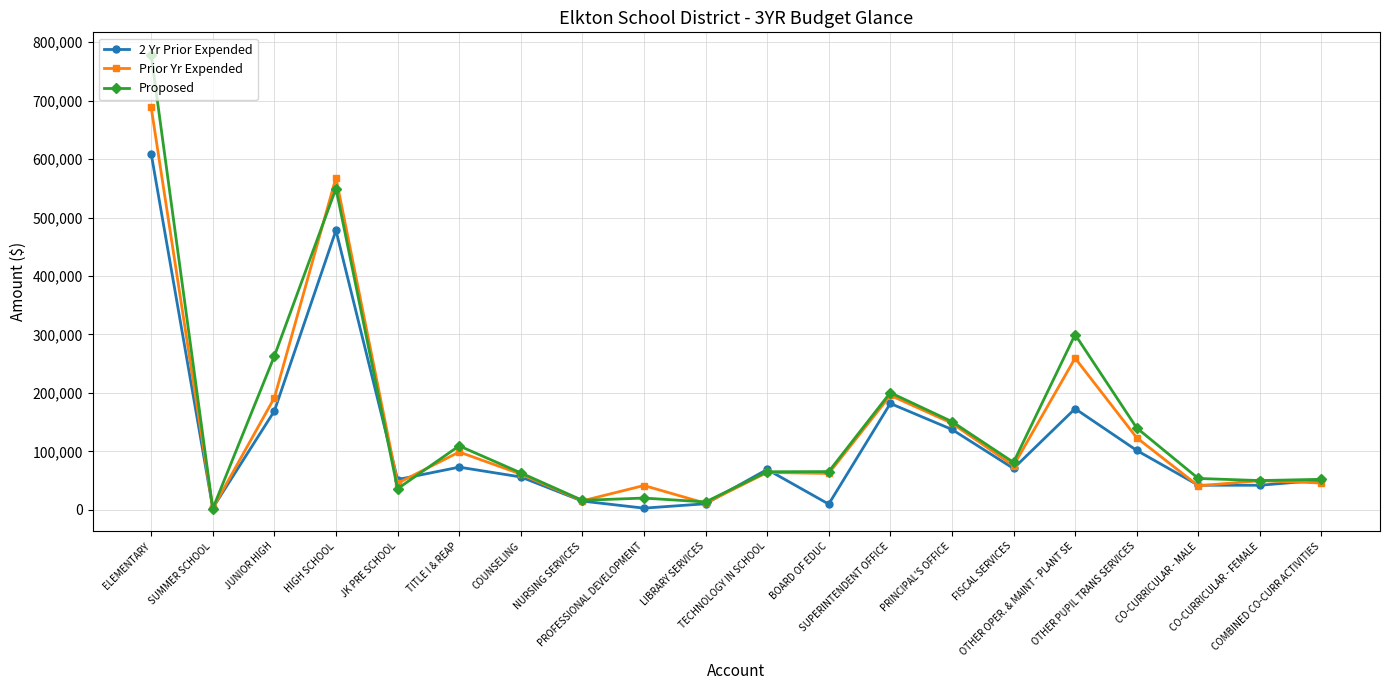

Between which two adjacent categories do 2 Yr Prior Expended and Prior Yr Expended first intersect?

ELEMENTARY and SUMMER SCHOOL